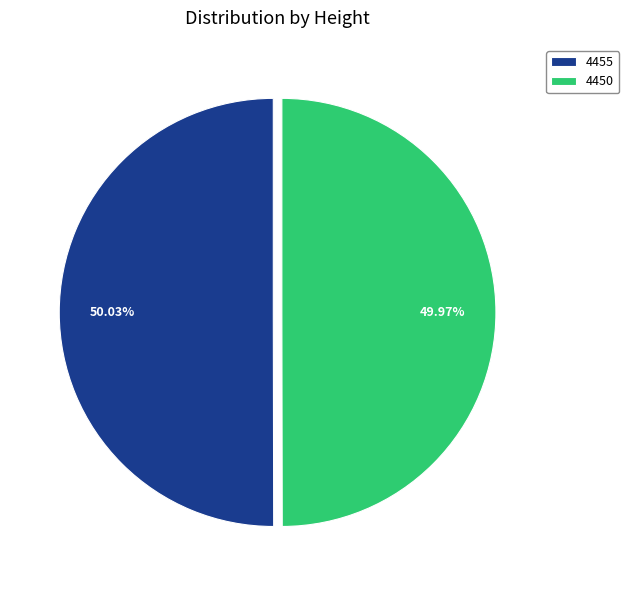

Does any single category account for the majority?

Yes